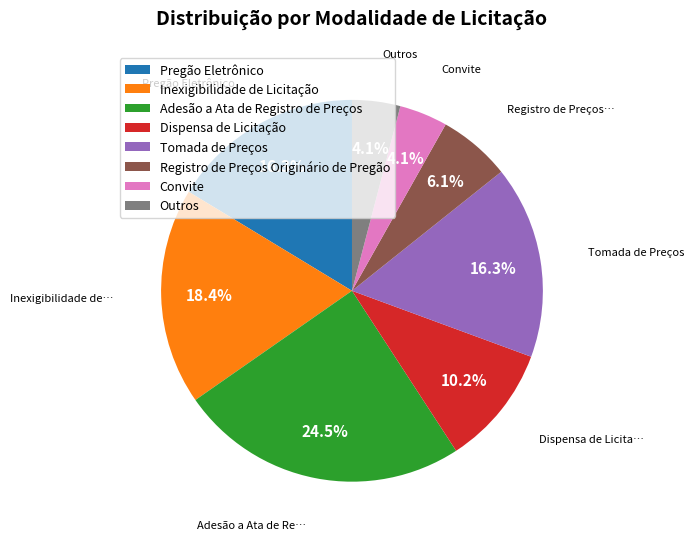

Is there any slice that represents more than half of the pie?

No